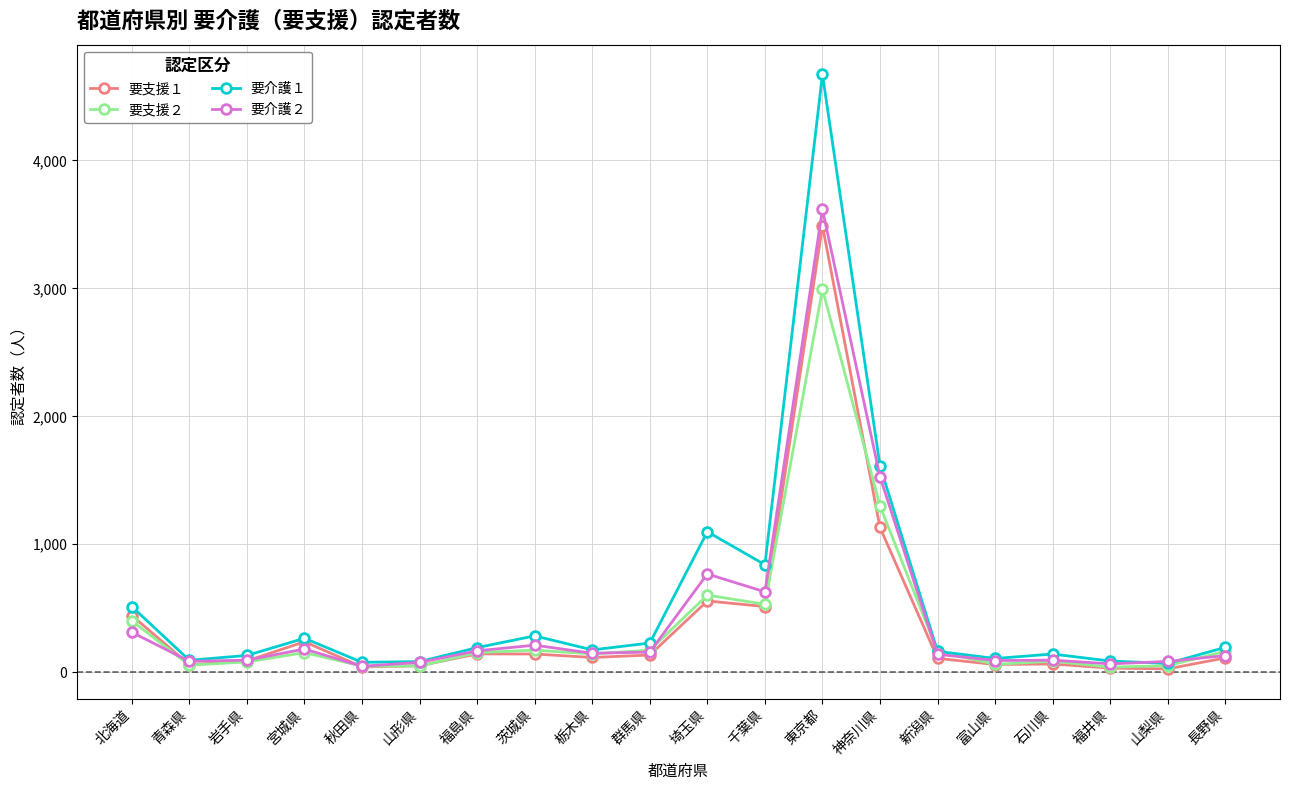

True or false: 要支援２ and 要介護２ cross at least once.

True